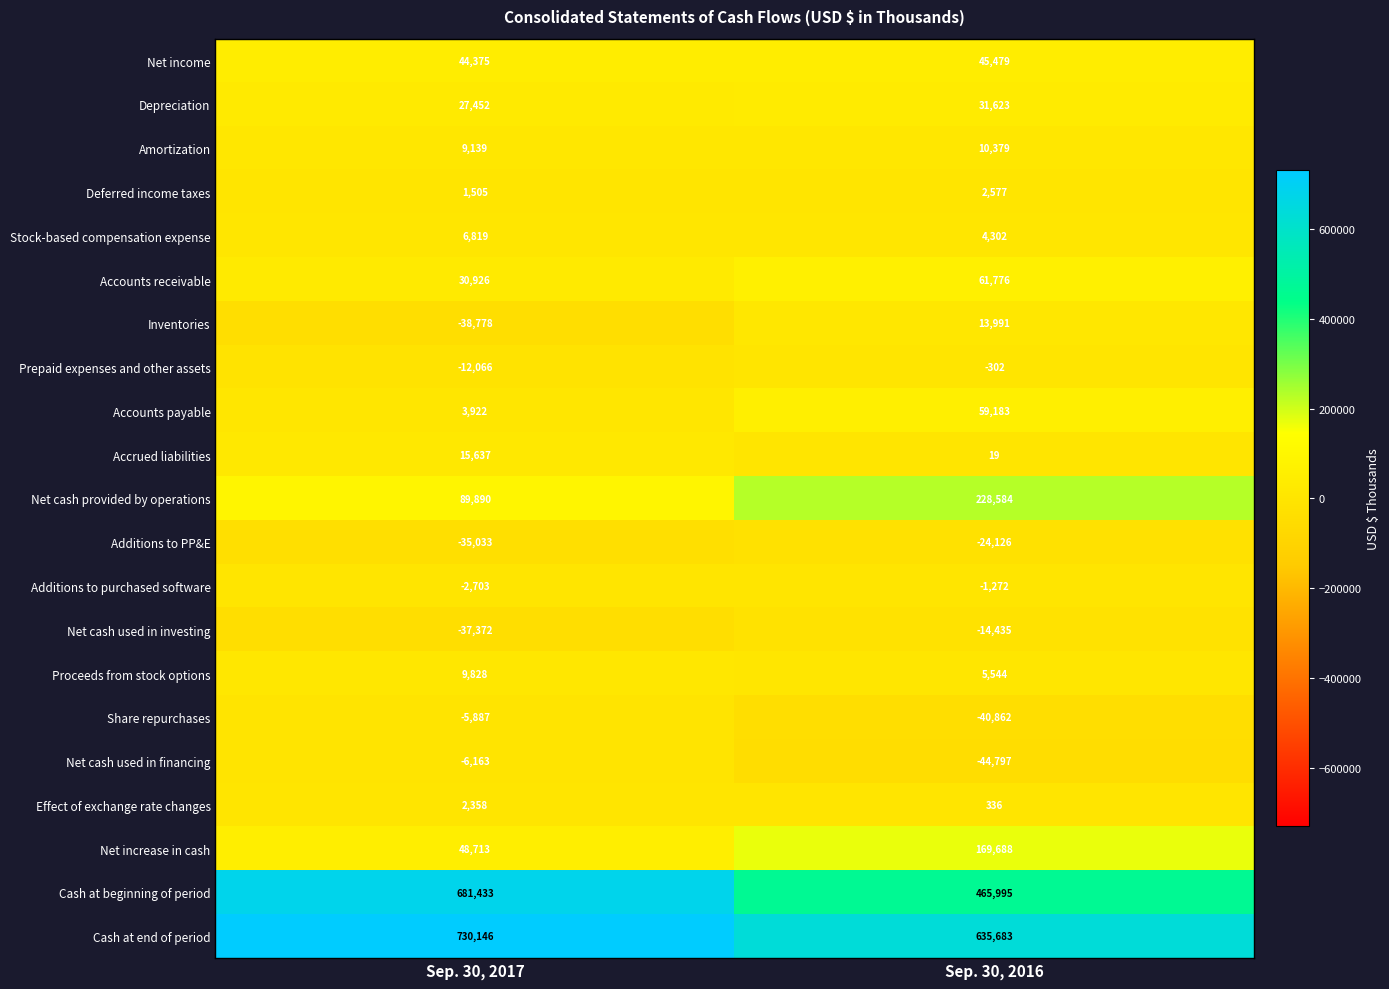

At Sep. 30, 2016, list the series in order from largest to smallest.

Cash at end of period, Cash at beginning of period, Net cash provided by operations, Net increase in cash, Accounts receivable, Accounts payable, Net income, Depreciation, Inventories, Amortization, Proceeds from stock options, Stock-based compensation expense, Deferred income taxes, Effect of exchange rate changes, Accrued liabilities, Prepaid expenses and other assets, Additions to purchased software, Net cash used in investing, Additions to PP&E, Share repurchases, Net cash used in financing